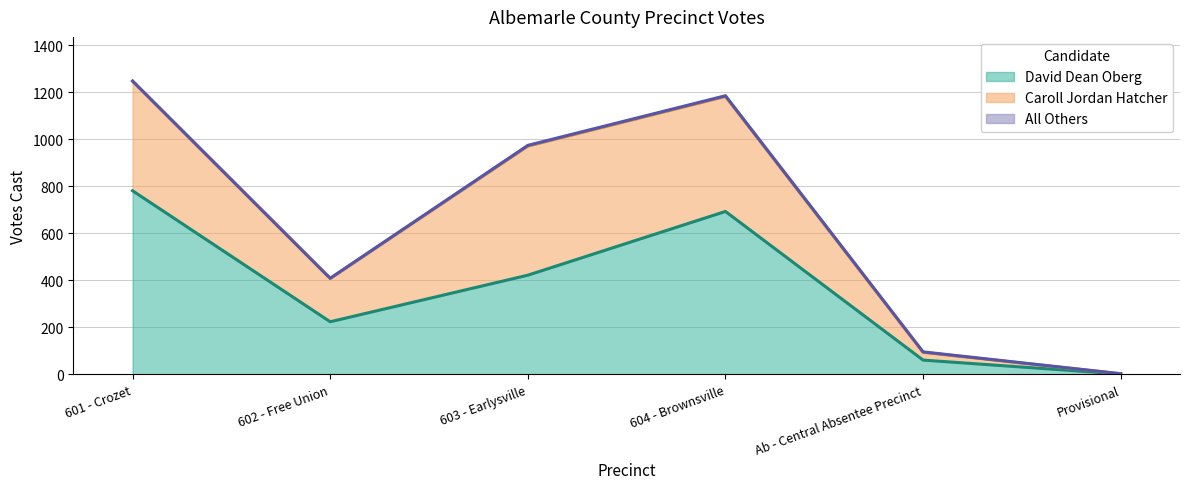

At which category is the sum across all series the highest?

601 - Crozet